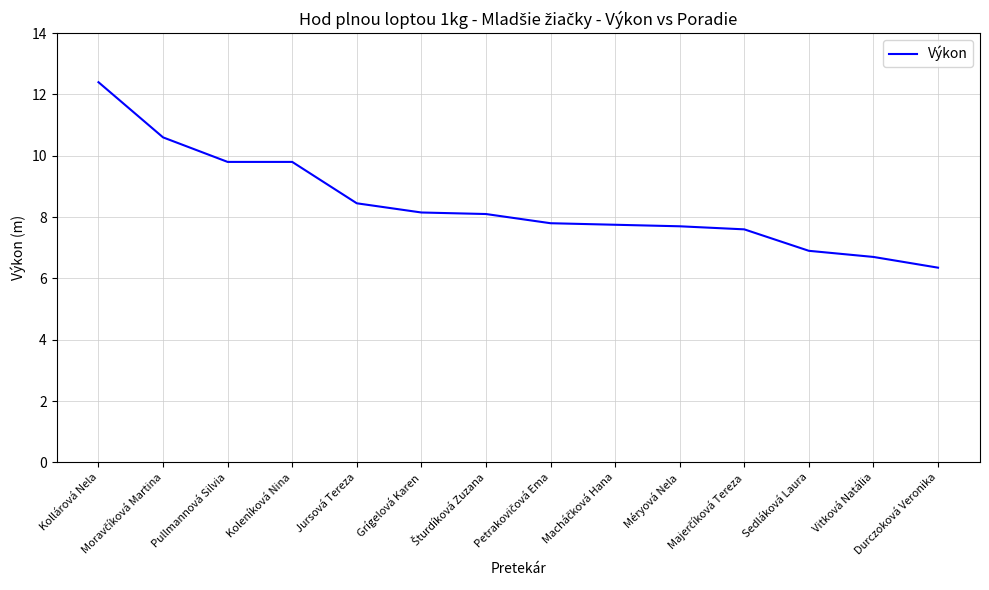

The value at Koleníková Nina is 9.8. True or false?

True